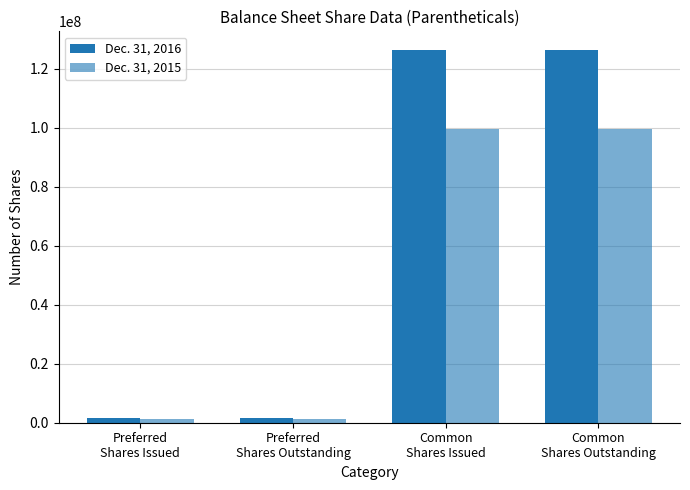

How many groups of bars are there?

4